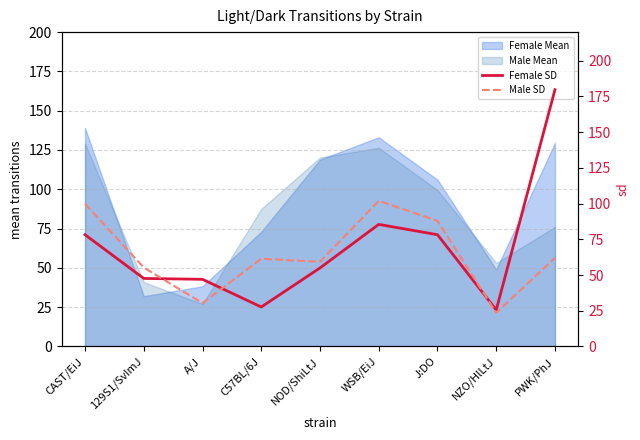

The Female SD series shows 15.6 at 129S1/SvImJ. True or false?

False